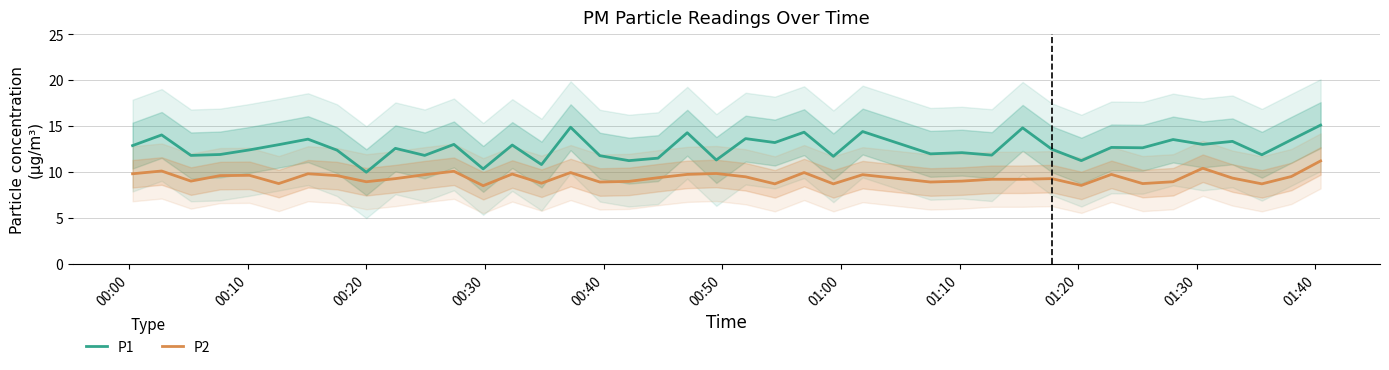

What is the value of the P2 point at the 29th from the left?

9.2